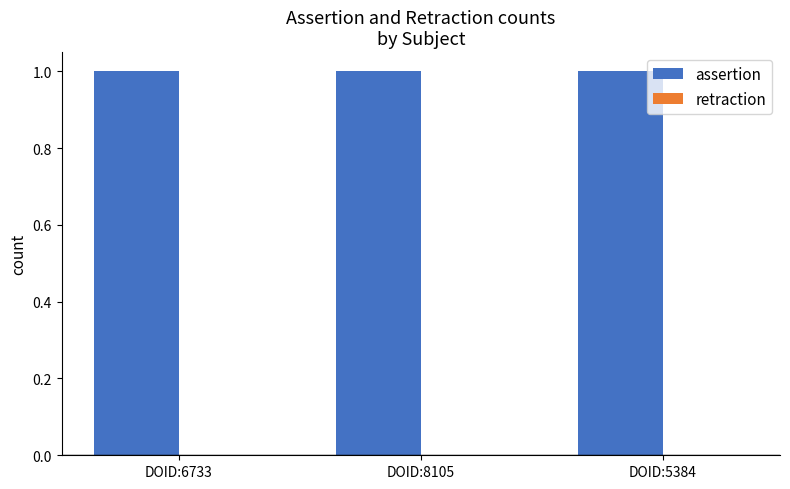

Which has a higher value, DOID:6733 or DOID:5384?

DOID:6733